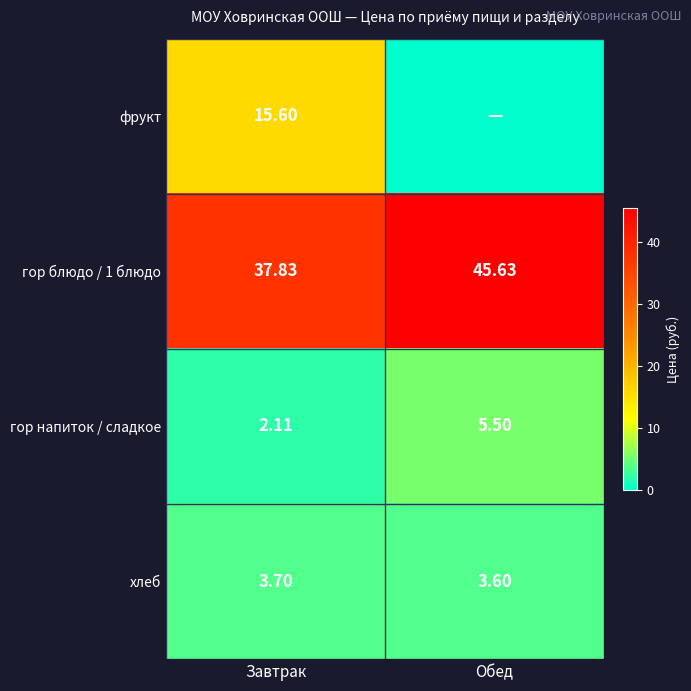

The value of хлеб at Завтрак is 6.6. True or false?

False